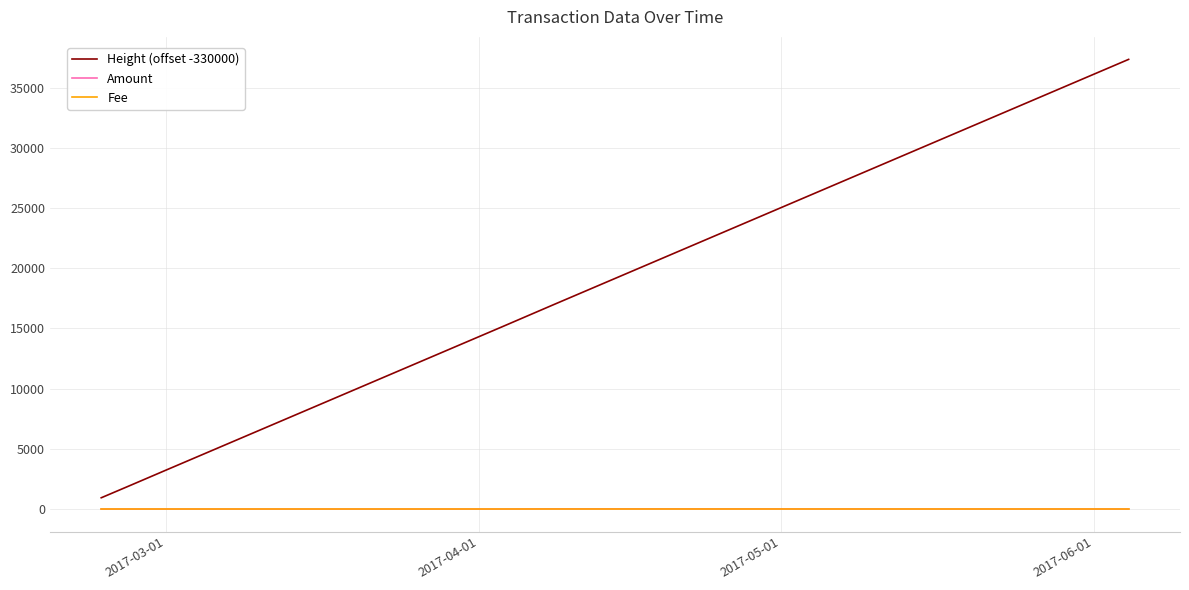

Reading right to left, list all the values displayed in this chart.

Height (offset -330000): 37347.0	16977.0	15142.0	3148.0	2980.0	2980.0	1832.0	1832.0	1380.0	955.0	941.0	941.0
Amount: 3.0	20.0	2.0	3.0	3.0	3.0	3.0	3.0	3.0	0.0	3.0	3.0
Fee: 1.0	1.0	1.0	1.0	1.0	1.0	1.0	1.0	1.0	1.0	1.0	1.0